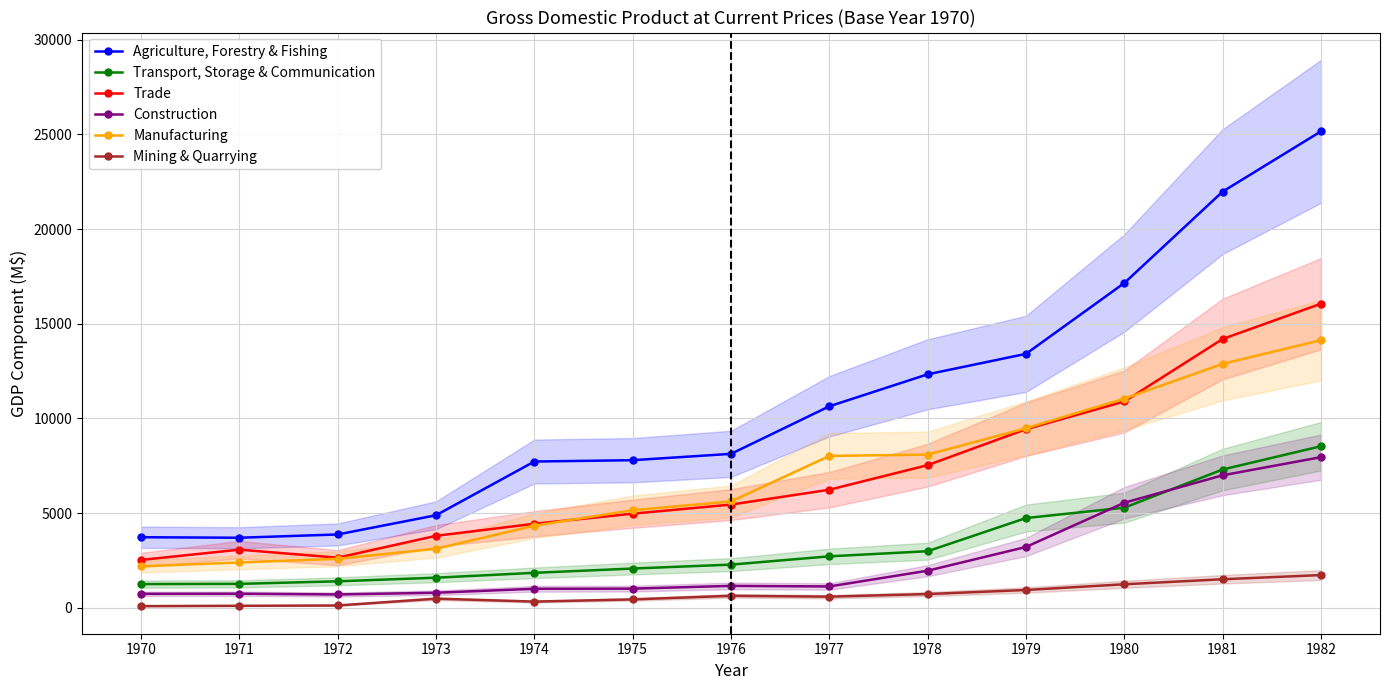

What are all the series names shown in the legend?

Agriculture, Forestry & Fishing, Transport, Storage & Communication, Trade, Construction, Manufacturing, Mining & Quarrying